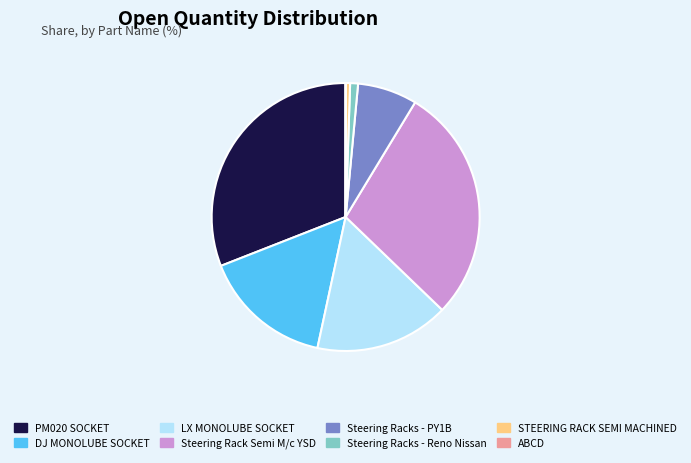

Is there a majority slice in this chart?

No